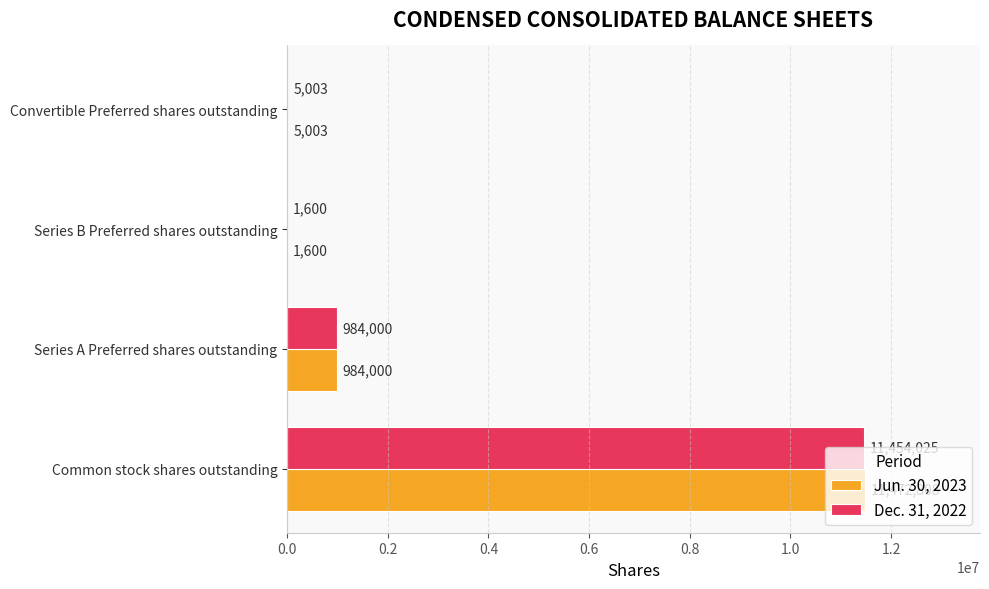

Is it true that Dec. 31, 2022 equals 1450300 at Series A Preferred shares outstanding?

False